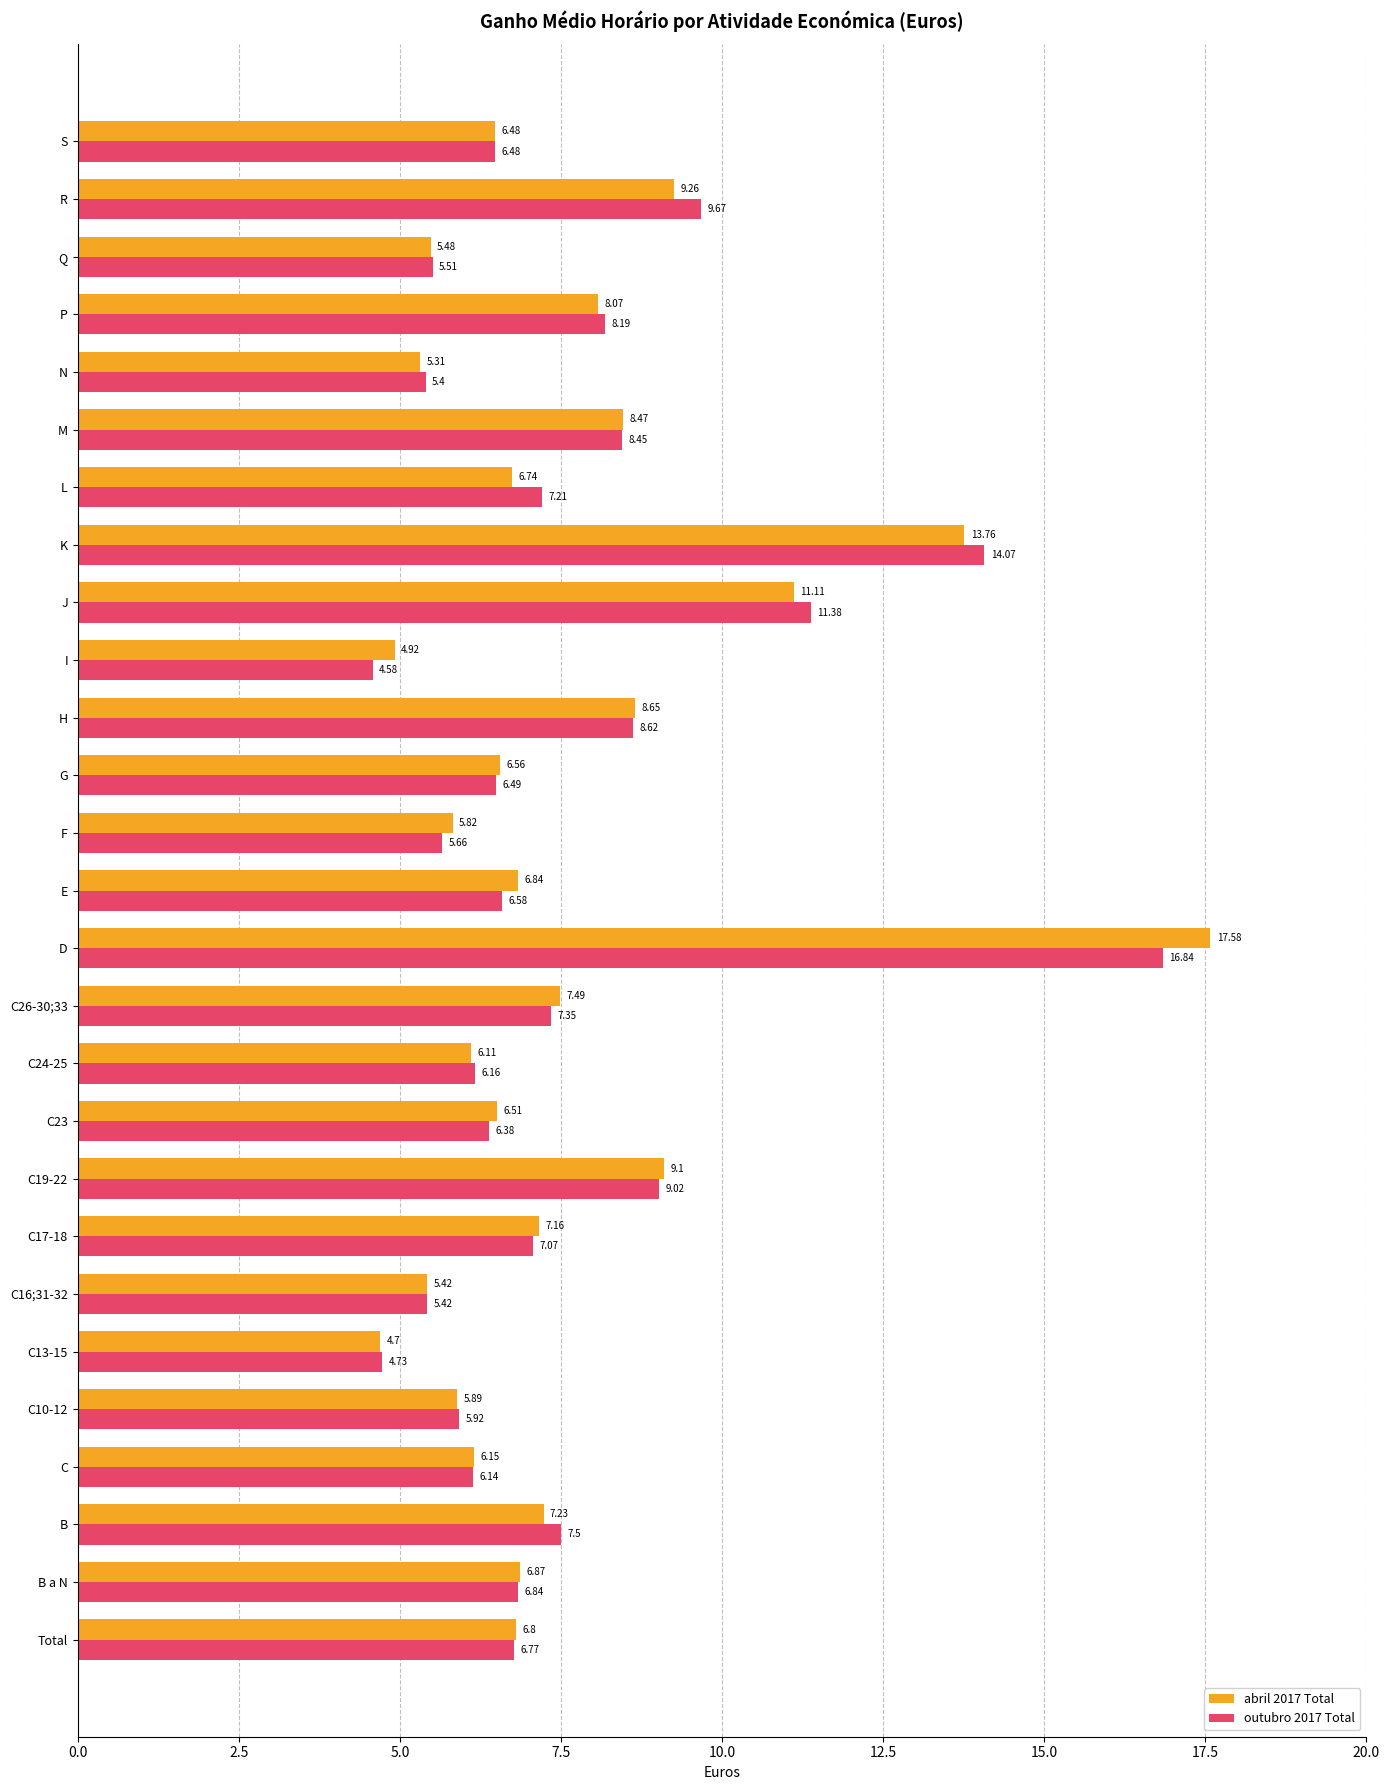

Which series has the largest total across all categories?

abril 2017 Total